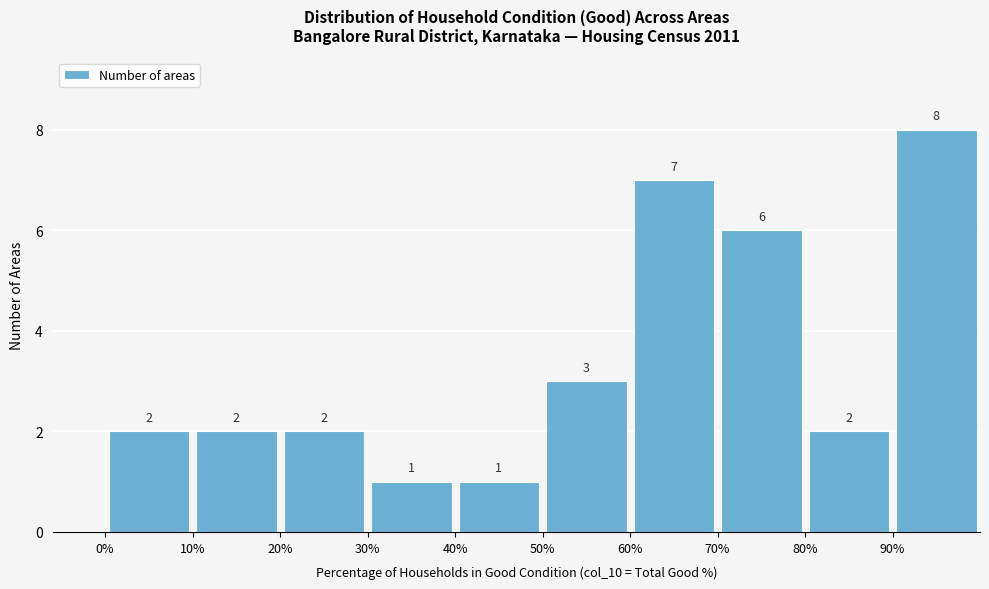

Over which range of the x-axis is the bar tallest?

90 to 100